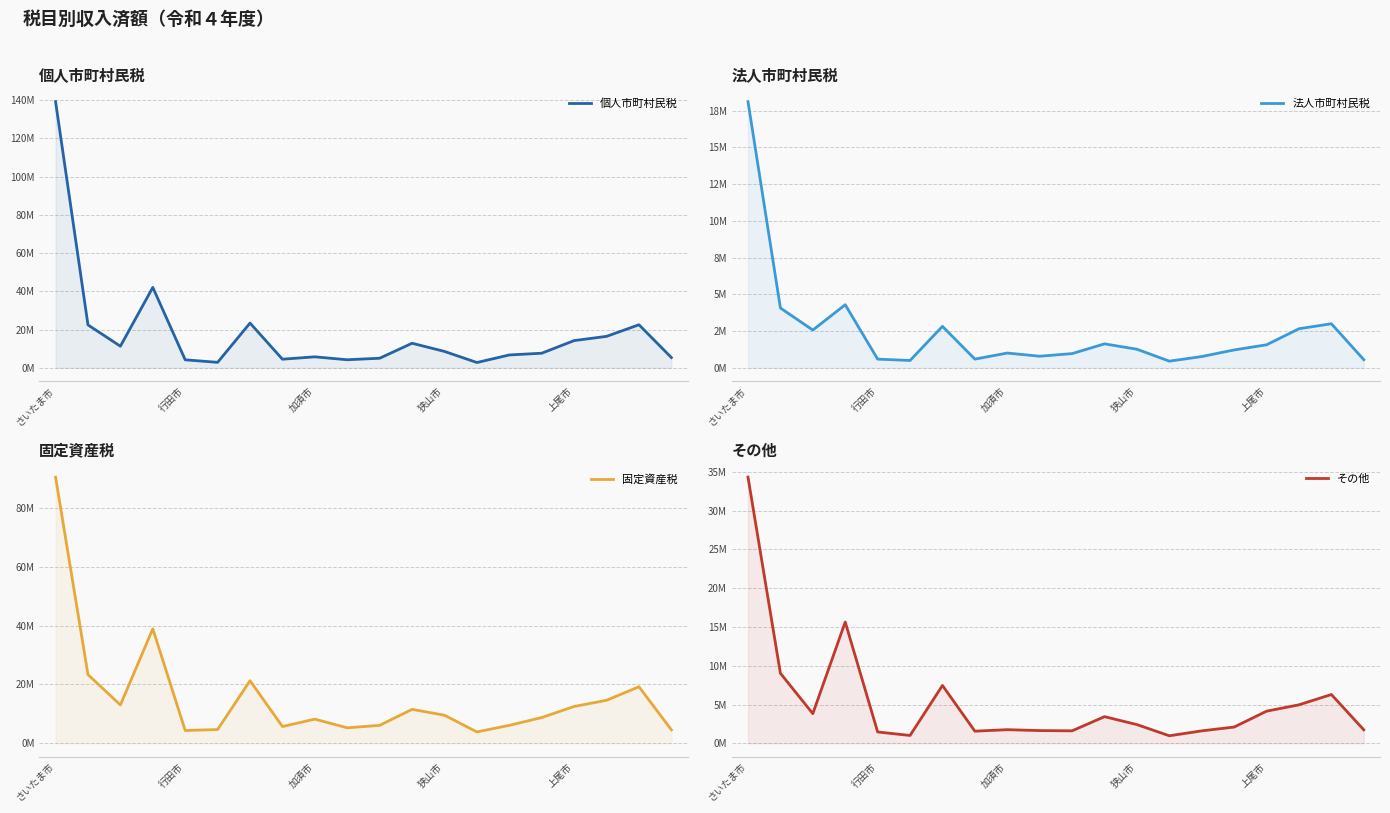

At which label does その他 first exceed 2?

さいたま市